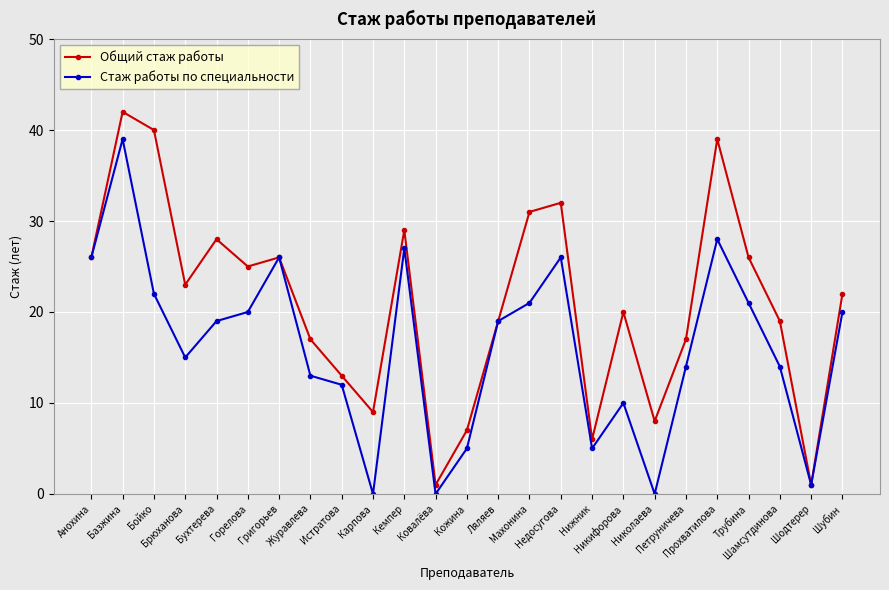

Between Кемпер and Шамсутдинова, which series saw the biggest shift?

Стаж работы по специальности